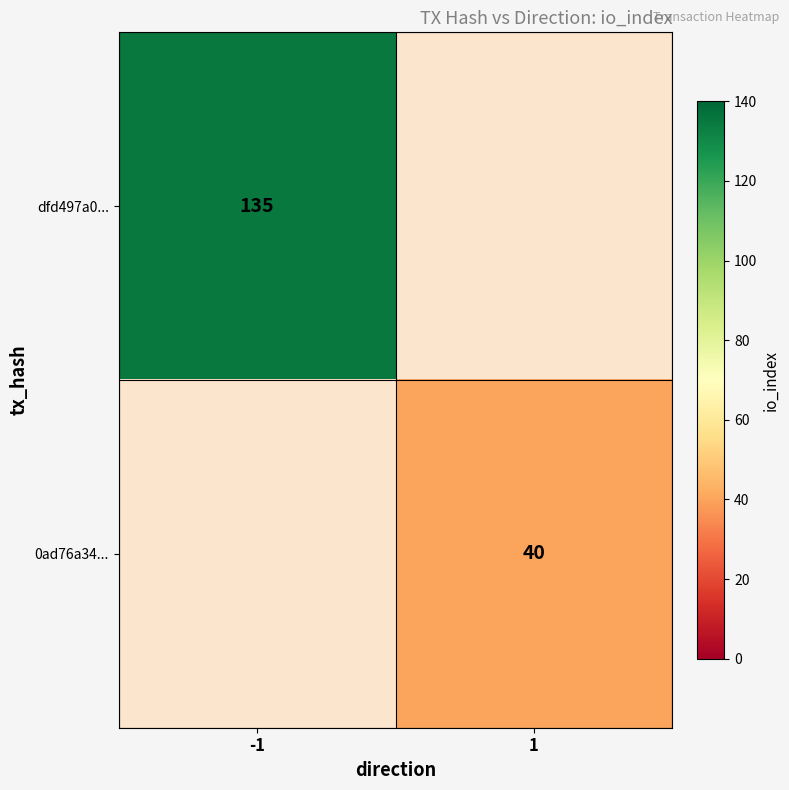

The value of 0ad76a34... at 1 is 40. True or false?

True